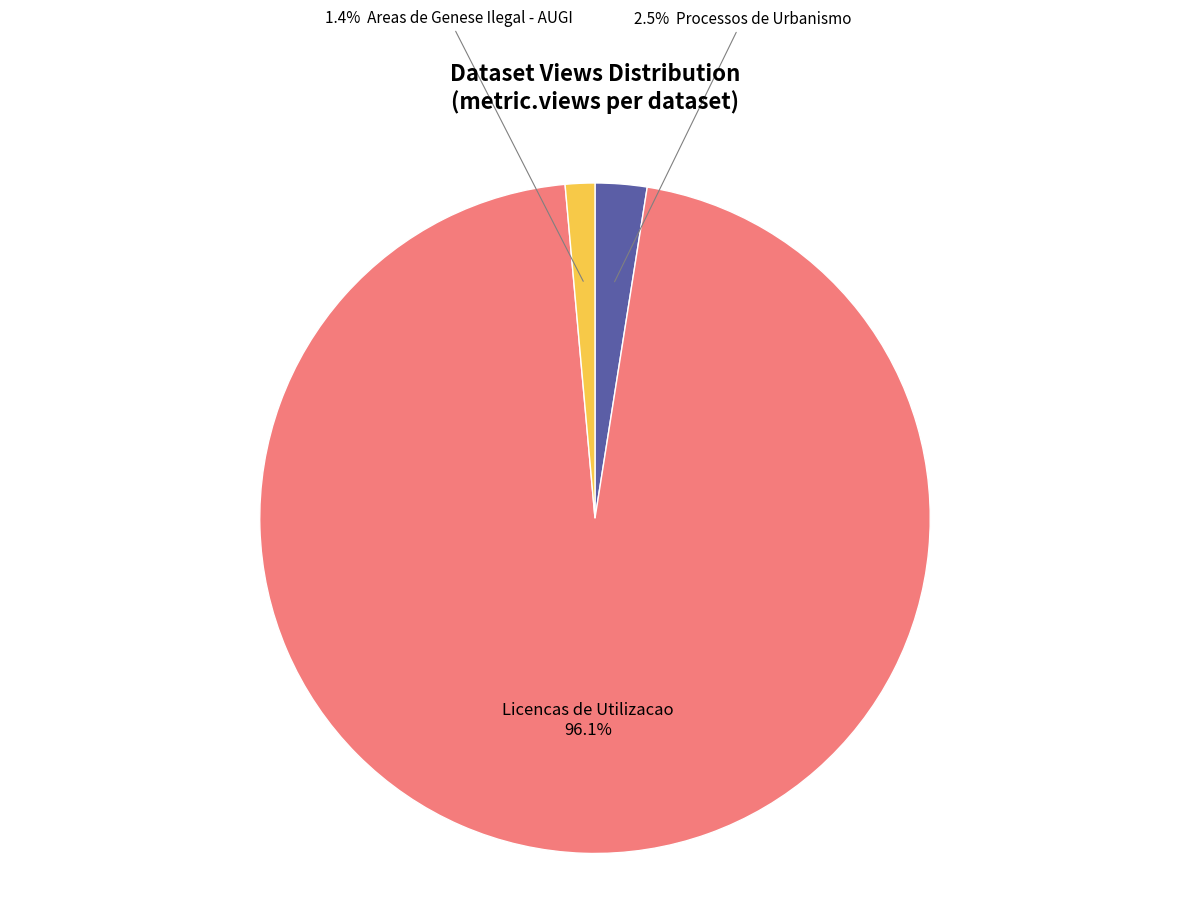

Does any single category account for the majority?

Yes